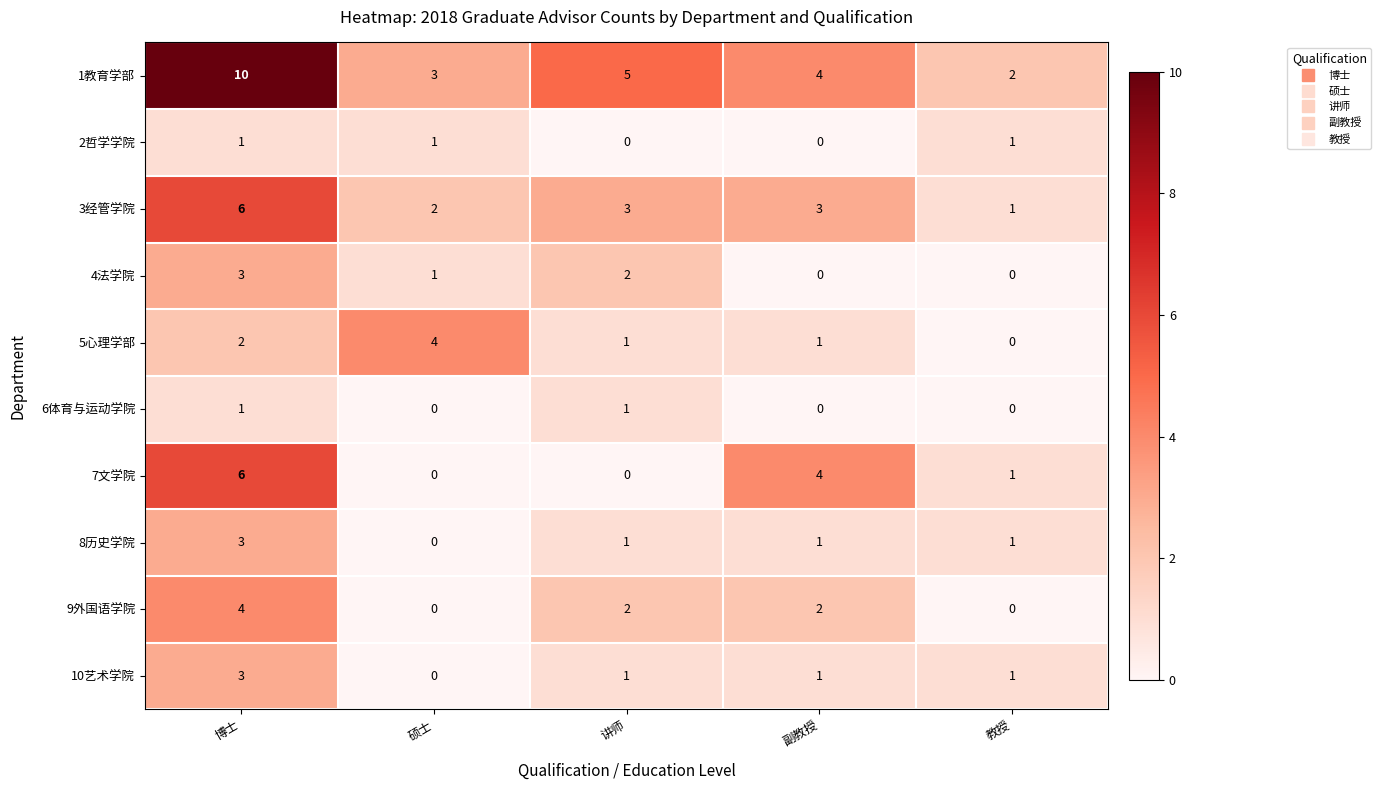

Where does the 8历史学院 series first go above 1?

博士